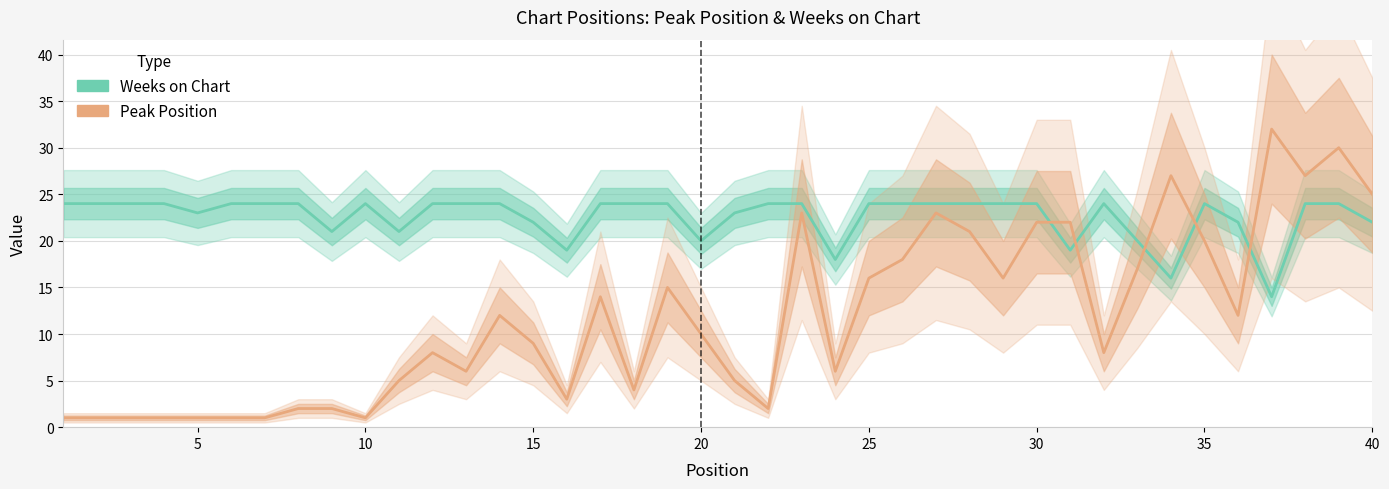

List the series in order of their overall mean, lowest first.

Peak Position, Weeks on Chart